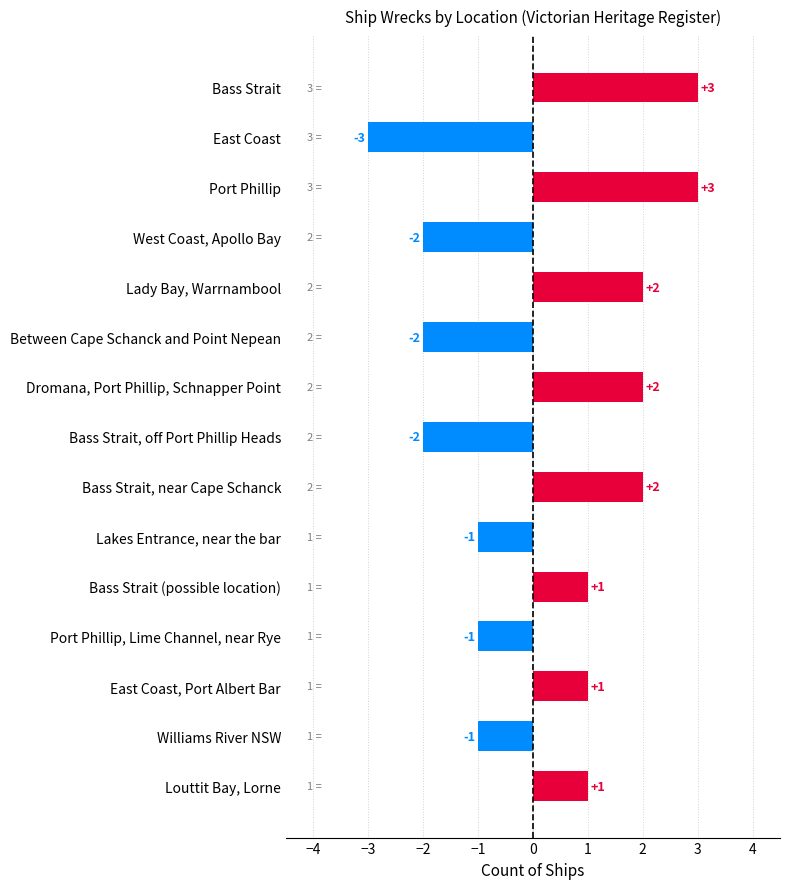

What is the maximum value shown in the chart?

3